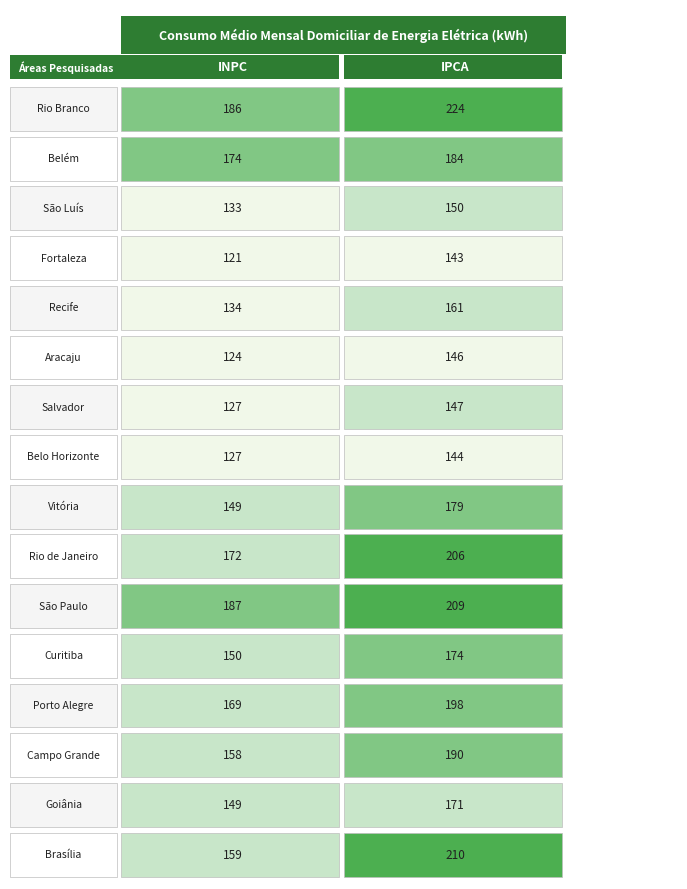

What value does the IPCA series have at 12, to the nearest 5?

200